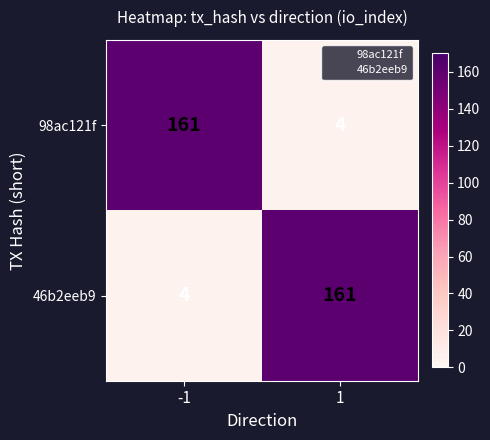

What is the spread (max minus min) of values at -1?

157